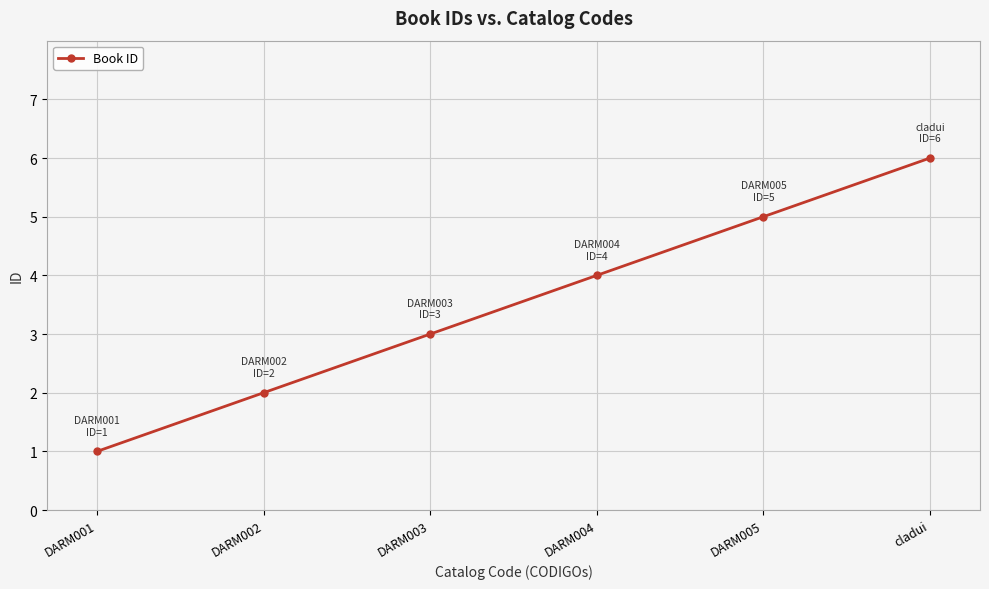

What is the smallest value displayed?

1